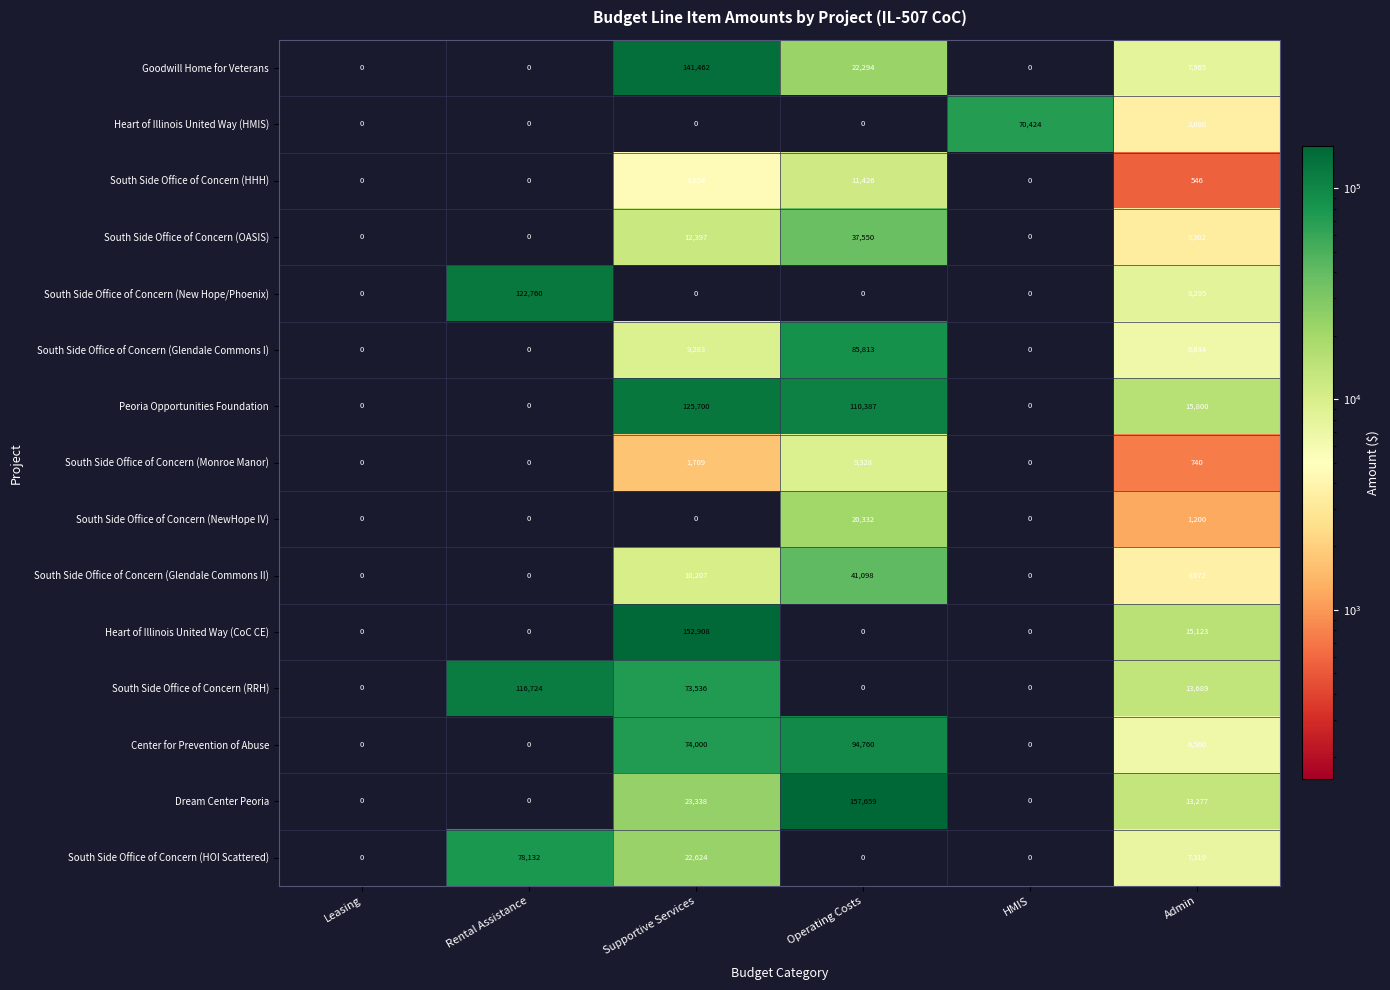

How many values in Peoria Opportunities Foundation are above zero?

3